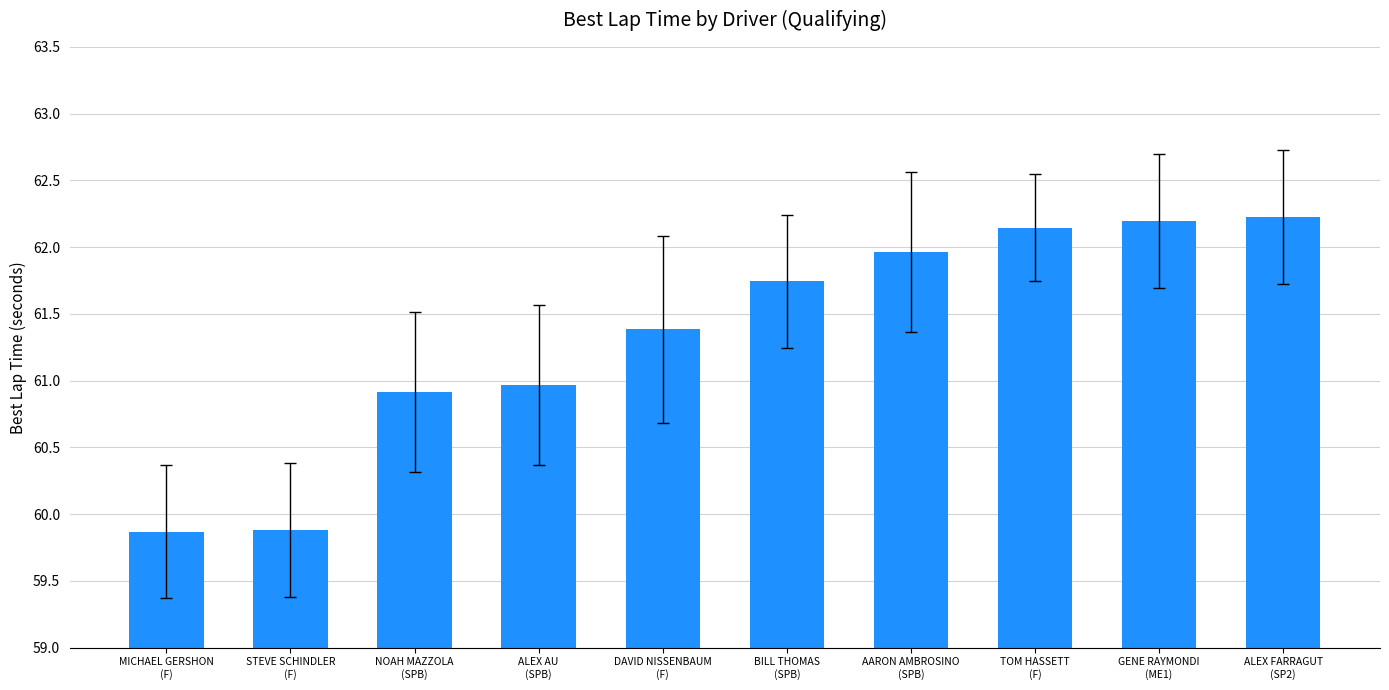

What is the minimum value shown in the chart?

59.9